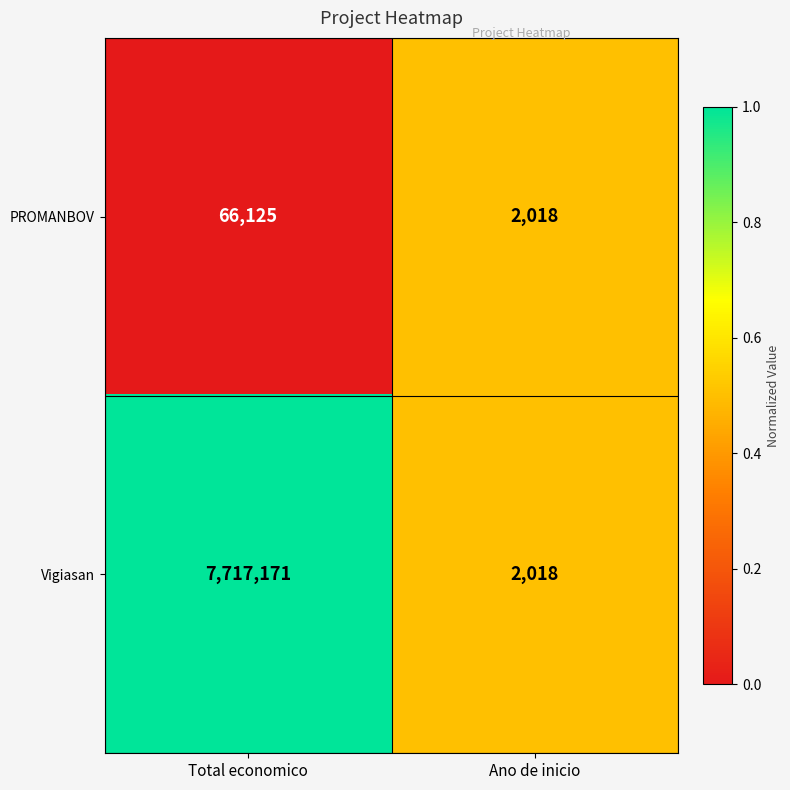

Between Total economico and Ano de inicio, which series saw the biggest shift?

Vigiasan